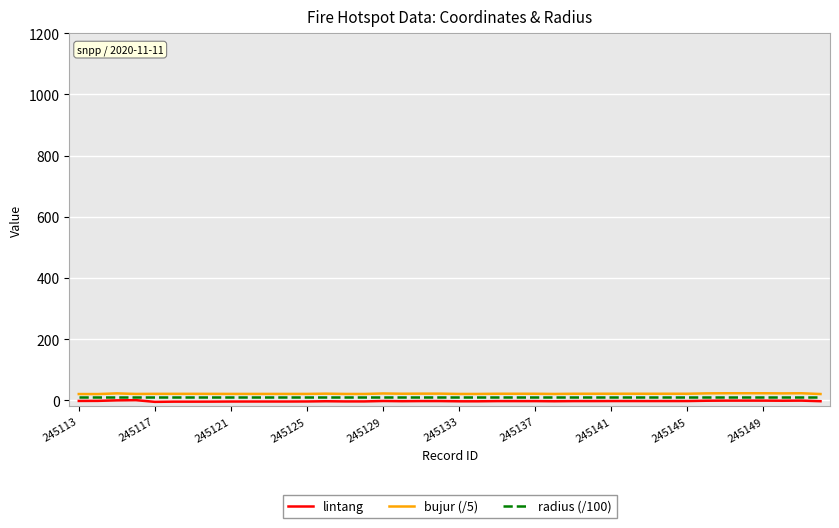

Which series has the largest range (max minus min)?

lintang